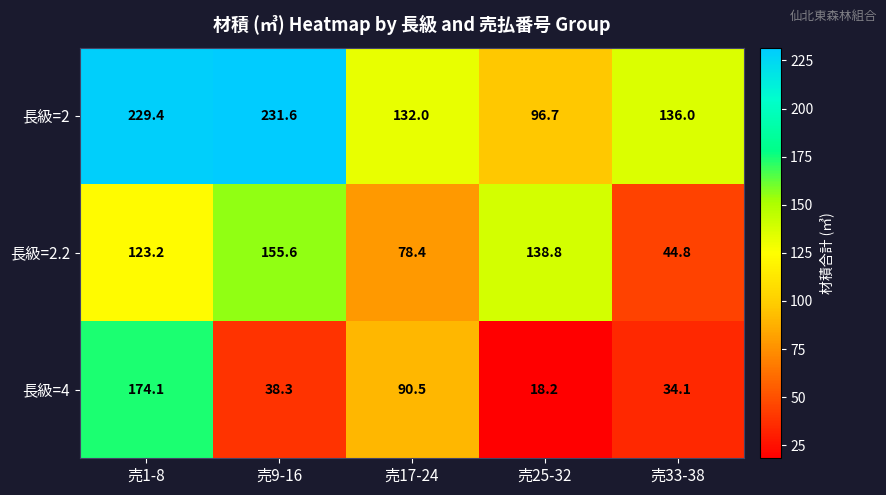

Which series has the widest spread of values?

長級=4